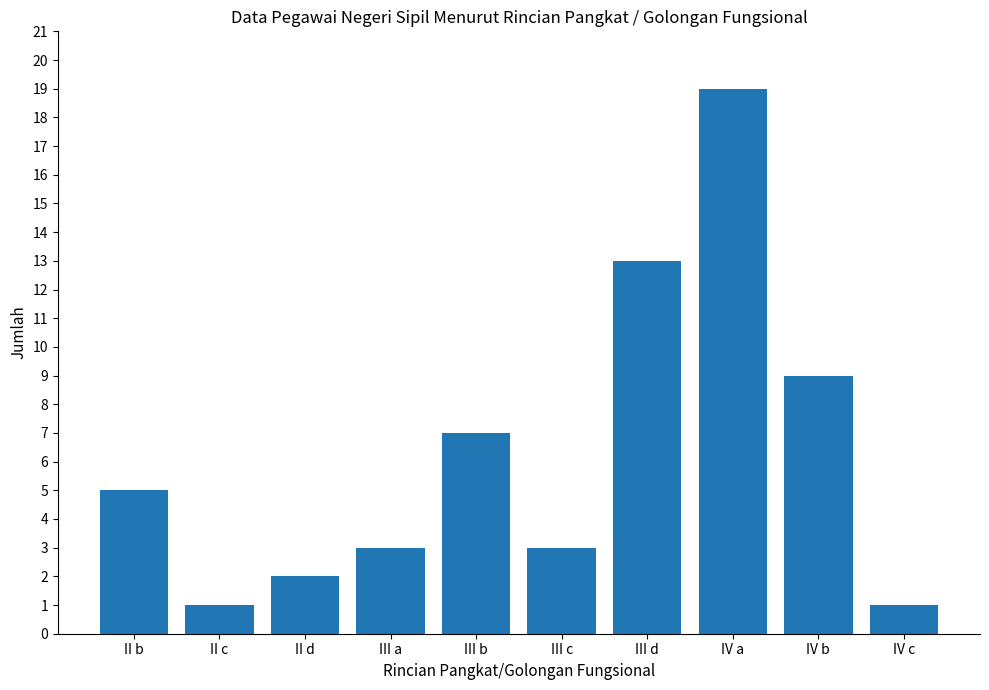

Which has a higher value, IV c or III c?

III c